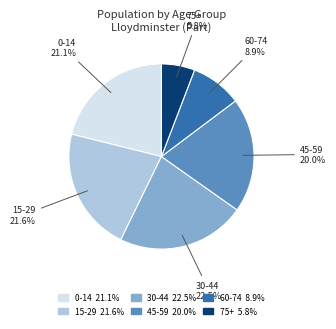

Does any single category account for the majority?

No